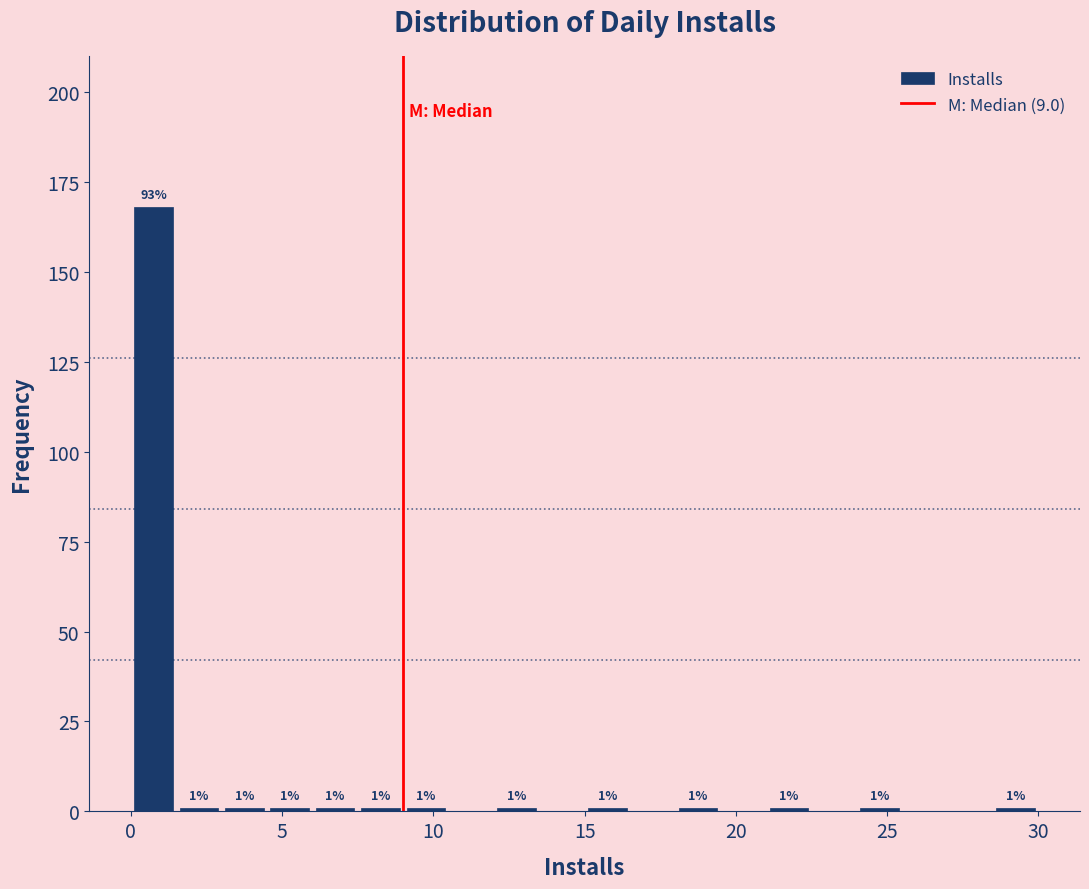

Around what value on the x-axis is the tallest bar? Give the approximate position of its centre, as read against the axis.

1.0